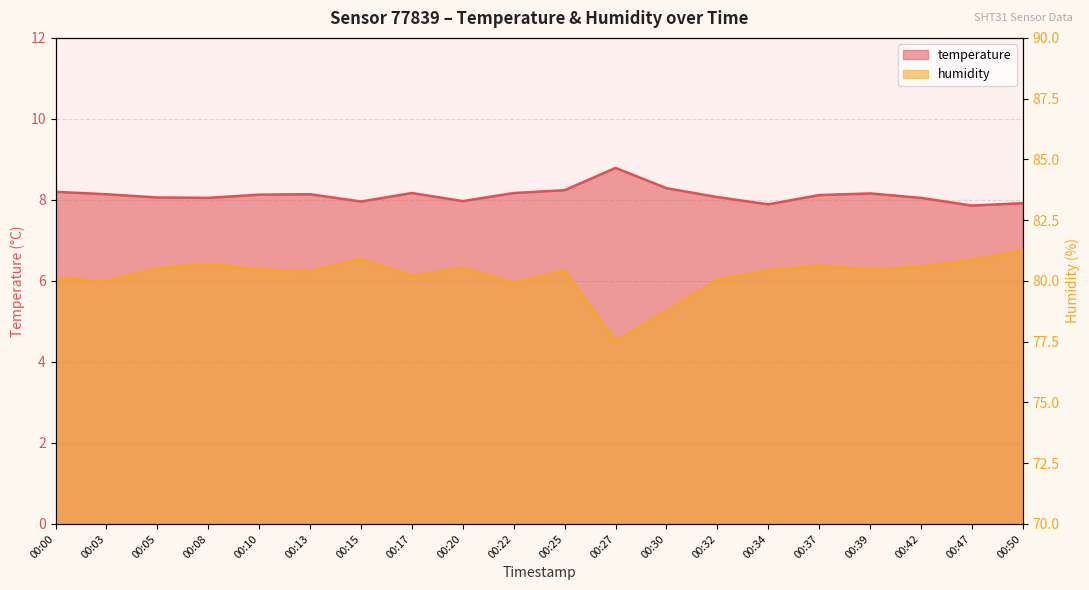

Reading left to right, list all the values displayed in this chart.

temperature: 8.2	8.1	8.1	8.1	8.1	8.1	8.0	8.2	8.0	8.2	8.2	8.8	8.3	8.1	7.9	8.1	8.2	8.1	7.9	7.9
humidity: 80.1	80.0	80.5	80.7	80.5	80.4	80.9	80.2	80.5	79.9	80.4	77.5	78.8	80.0	80.4	80.6	80.5	80.6	80.9	81.2